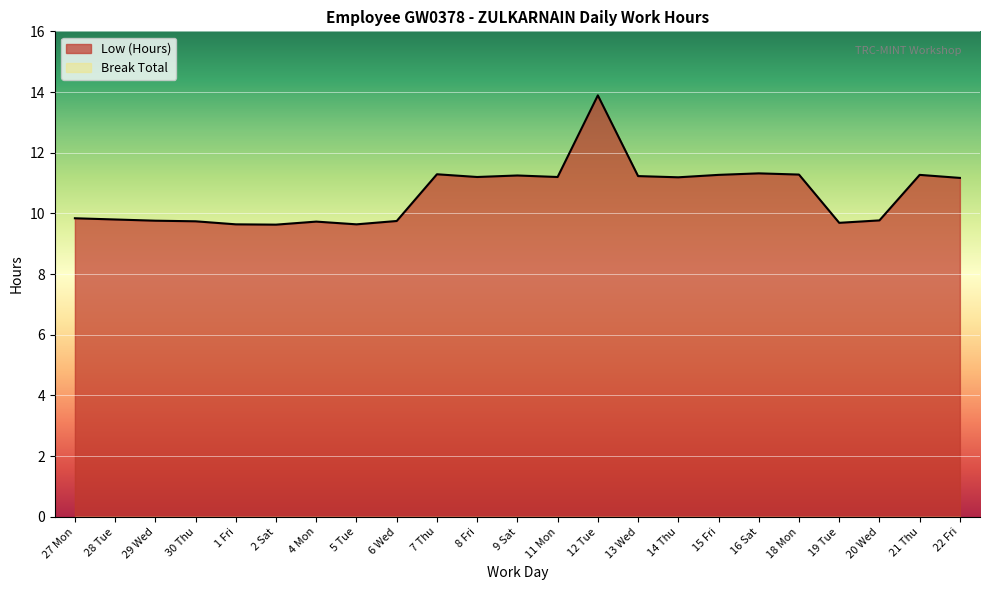

Where is the first local minimum?

2 Sat